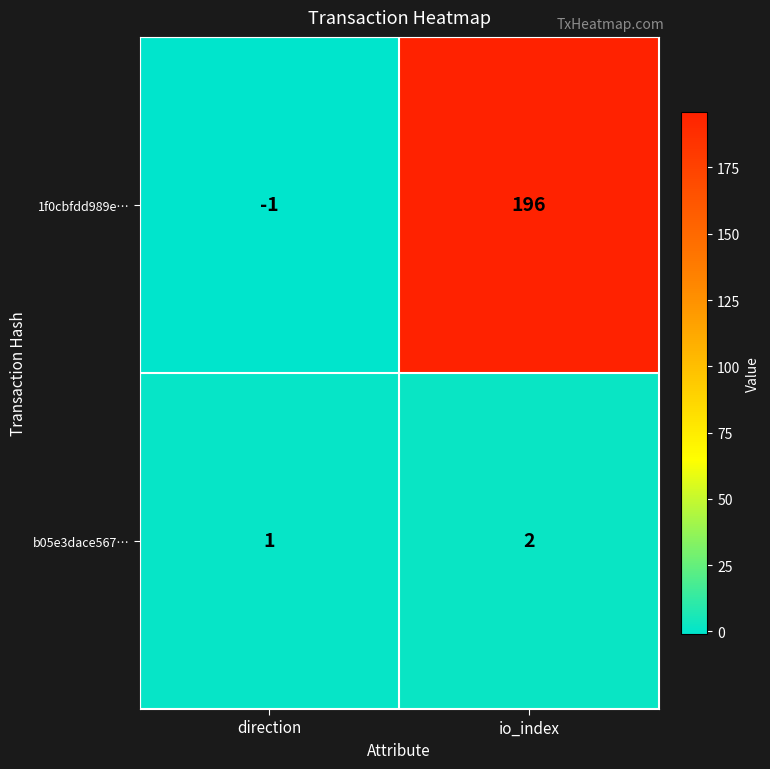

What is the sum of all b05e3dace567… values?

3